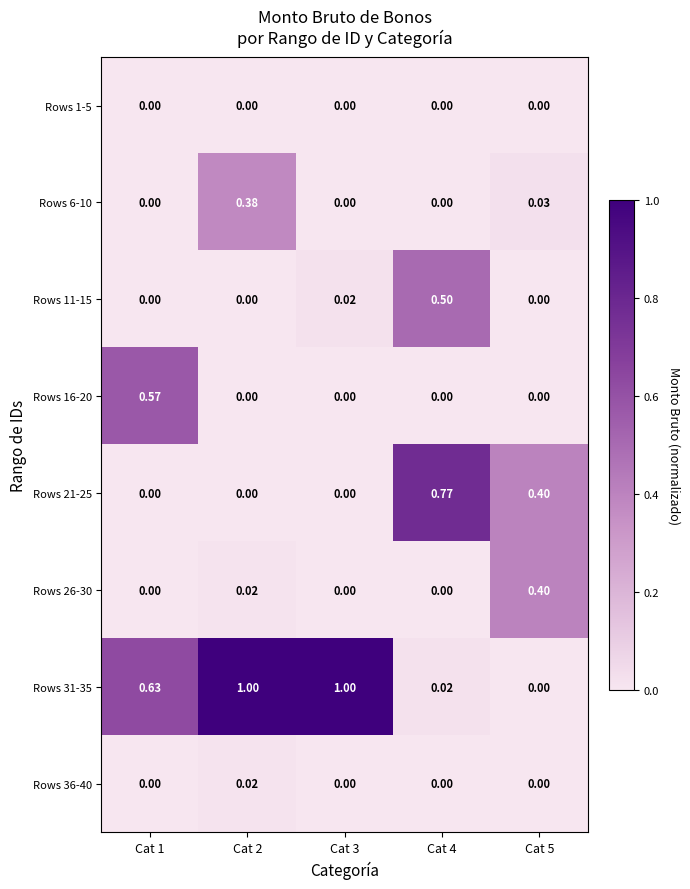

Is the value of Rows 6-10 at Cat 3 greater than the value of Rows 11-15 at Cat 3?

No